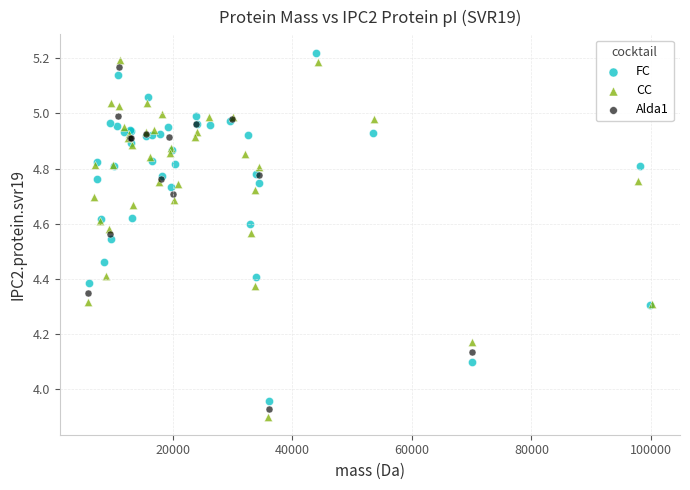

Which series has the largest Y range (max minus min)?

CC